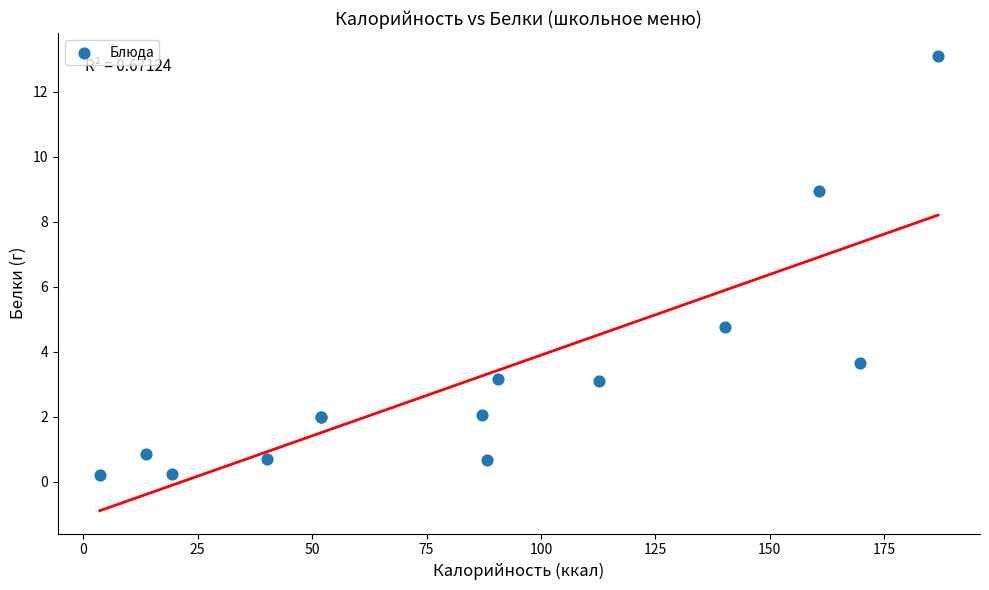

What Y value in the scatter plot is closest to 6?

4.7